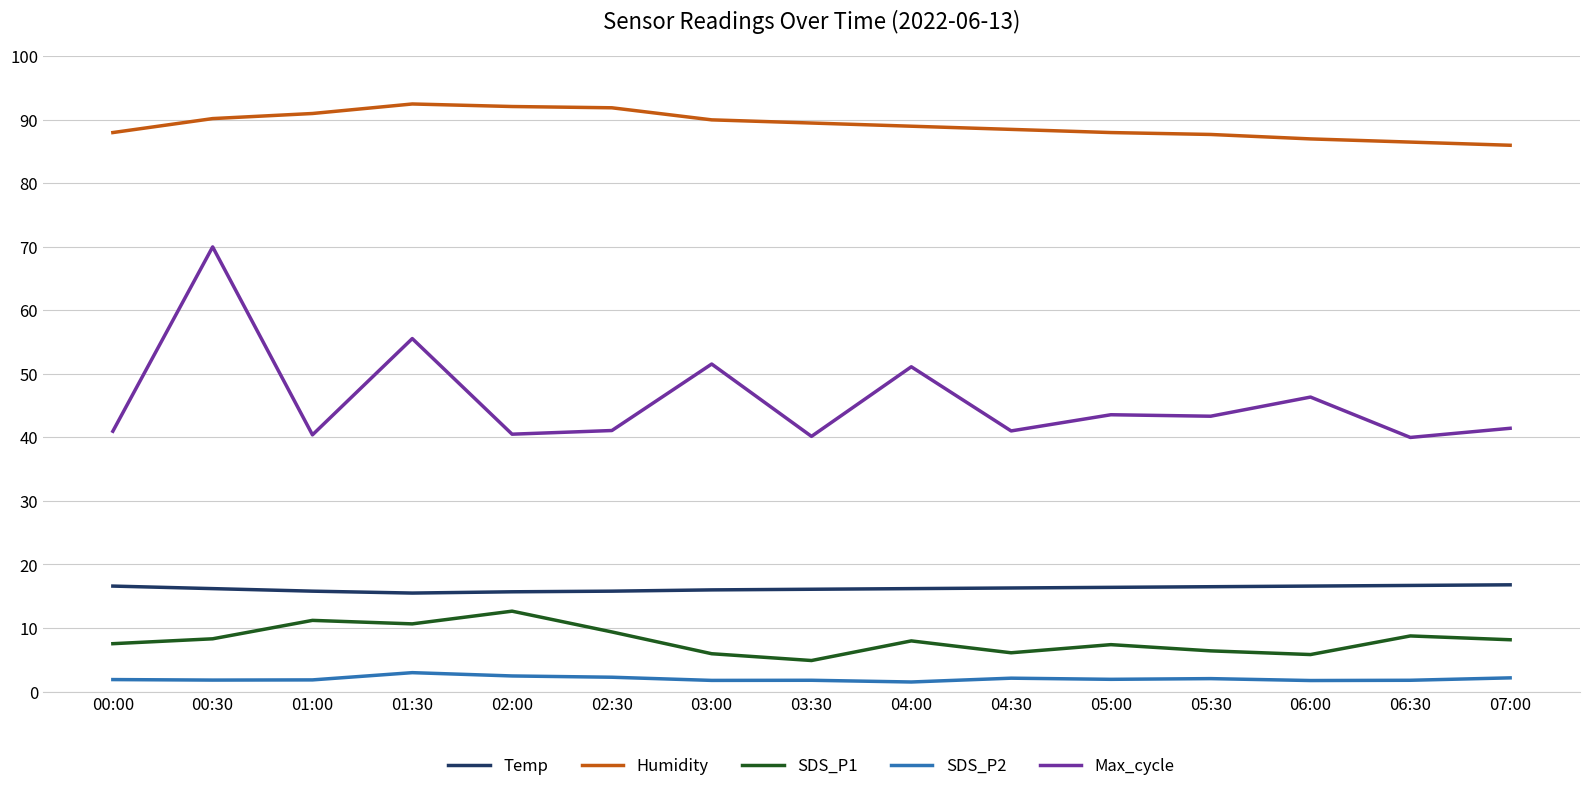

What is the average value of the Temp series?

16.2